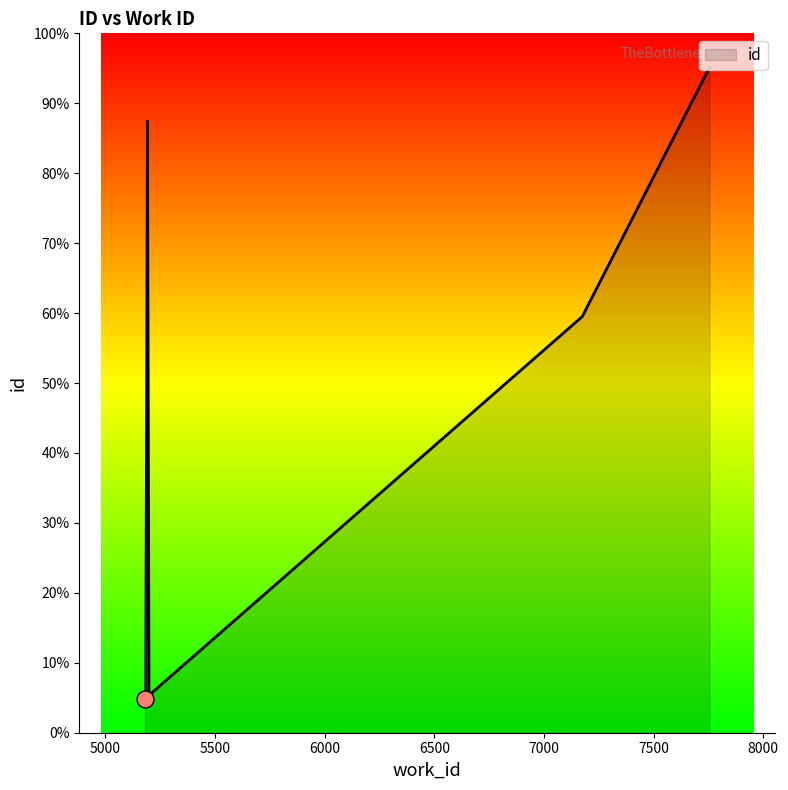

Between 5199 and 5184, which is larger?

5199